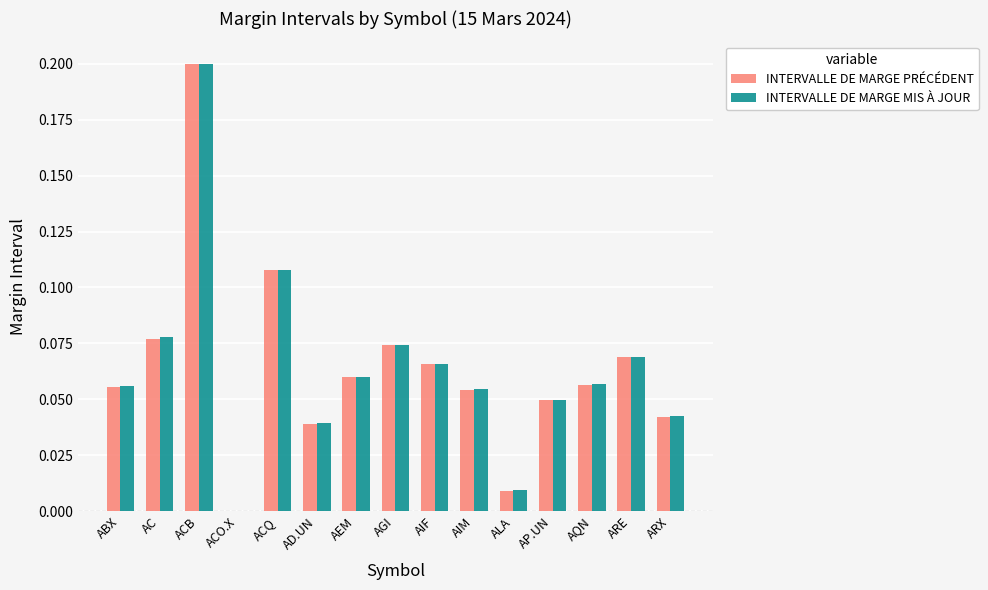

The INTERVALLE DE MARGE PRÉCÉDENT series shows 0.0 at ALA. True or false?

True